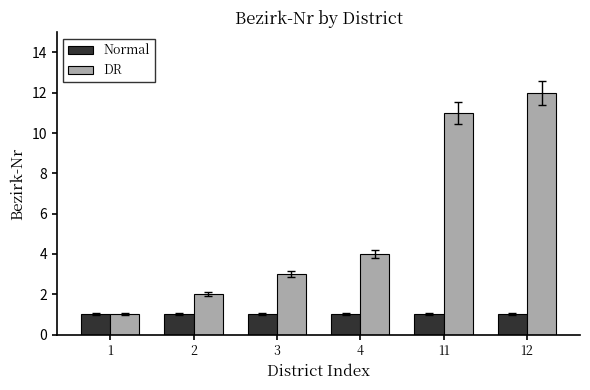

What is the value of the DR bar at the 5th from the left?

11